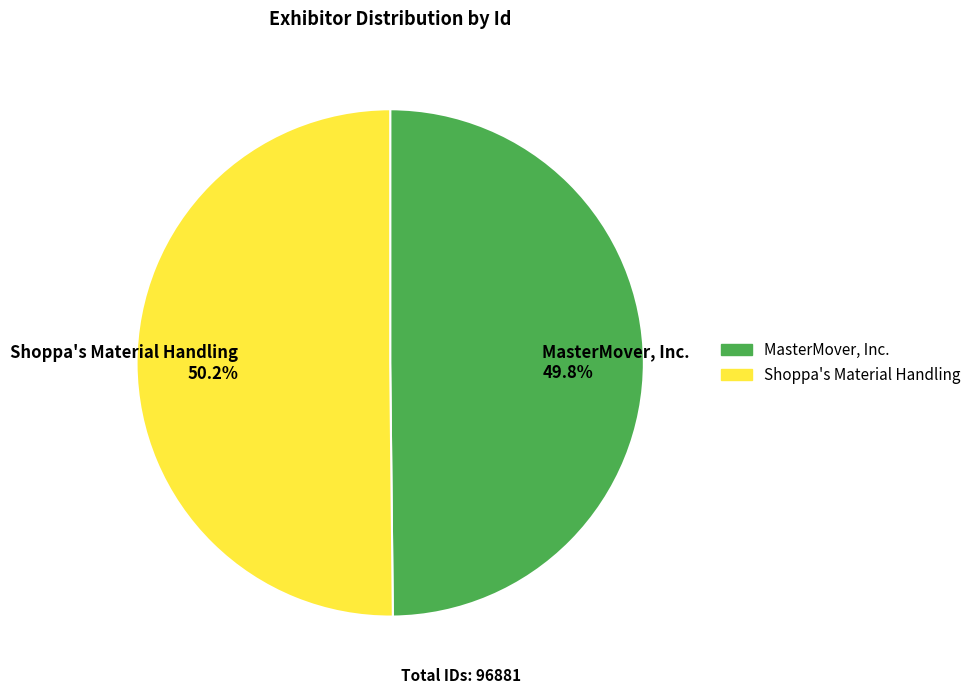

Does any single category account for the majority?

Yes